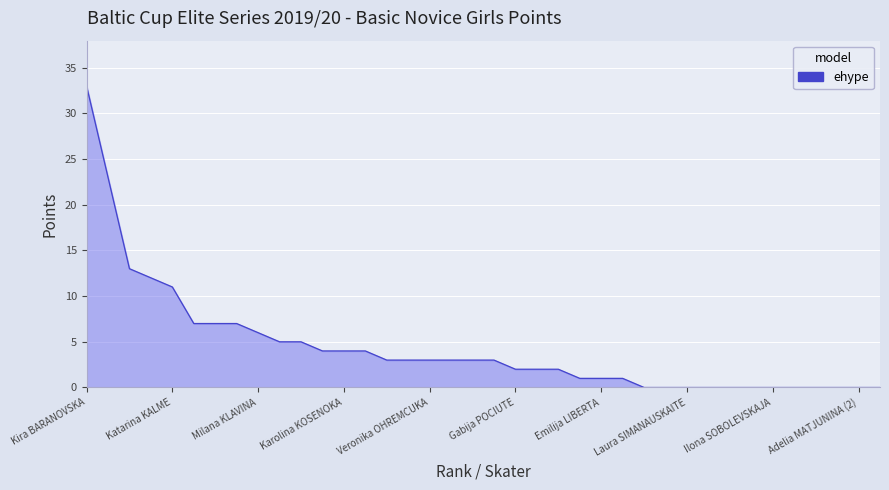

What is the difference between the maximum and minimum values?

33